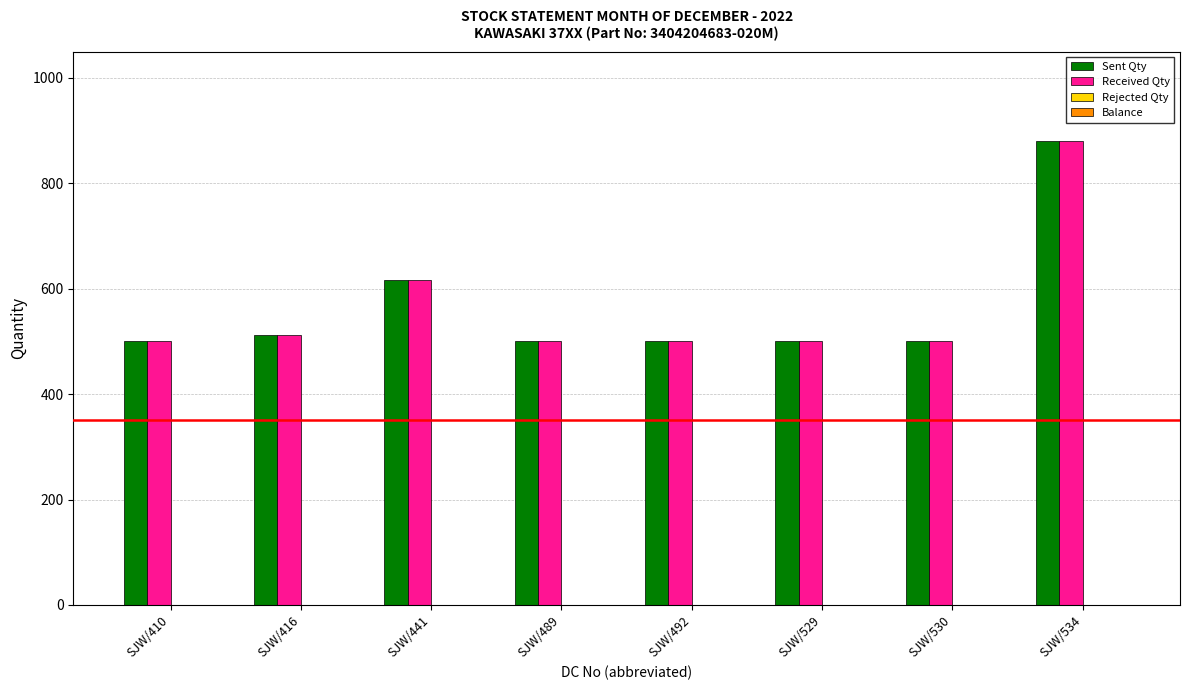

What is the greatest value displayed?

881